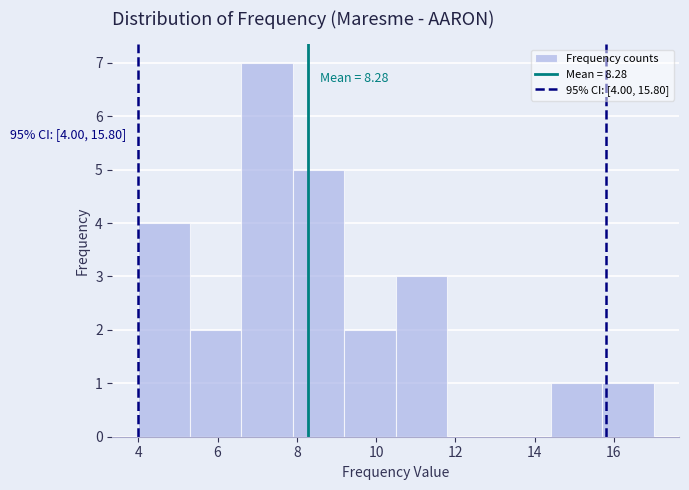

Which range on the x-axis has the tallest bar?

6.6 to 7.9